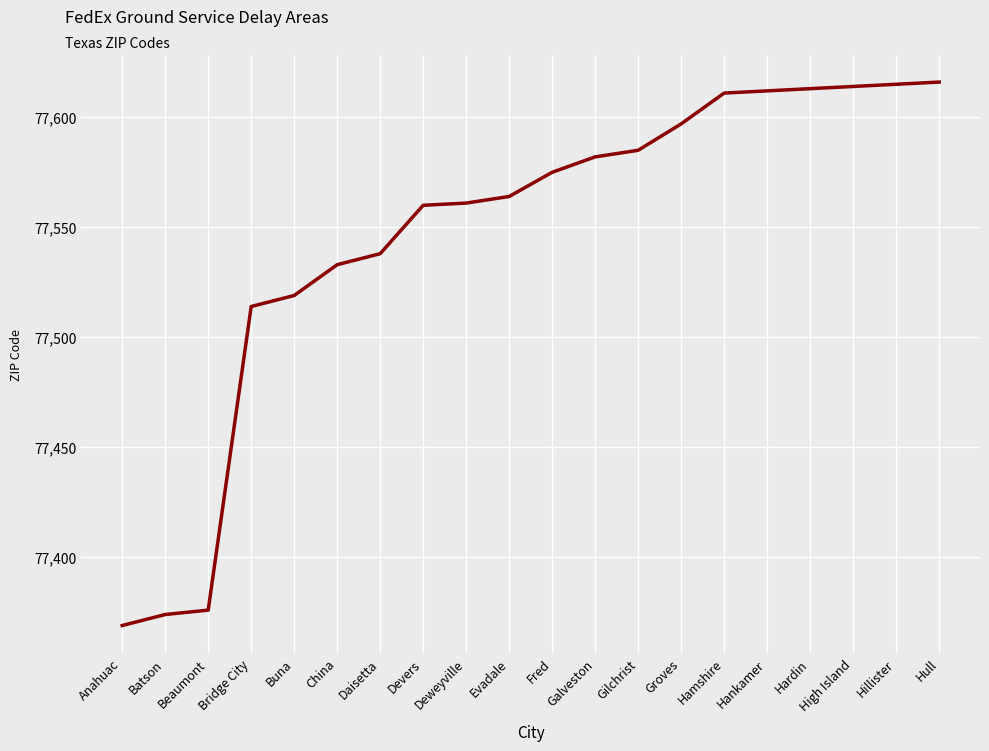

What is the change in value from Deweyville to Galveston?

+21